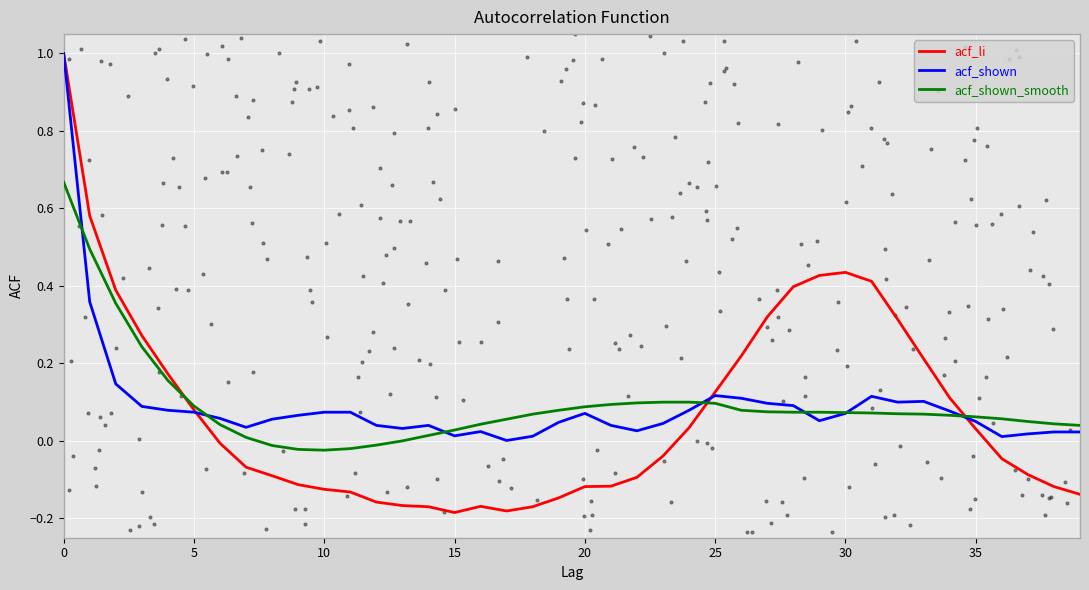

Is the value of acf_shown_smooth at 15 greater than the value of acf_li at 31?

No